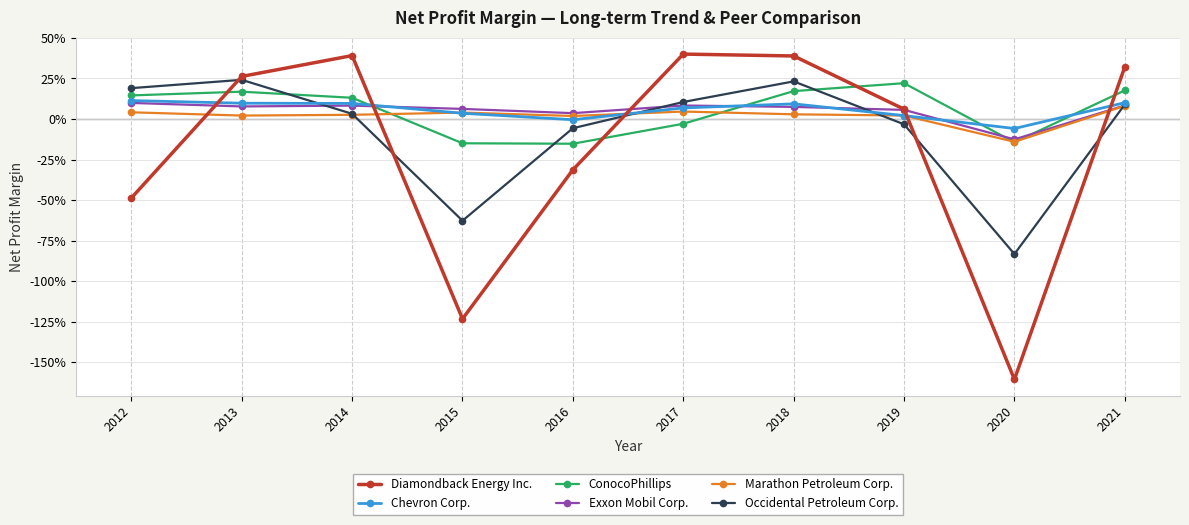

How many interior local peaks does the Occidental Petroleum Corp. series have?

2